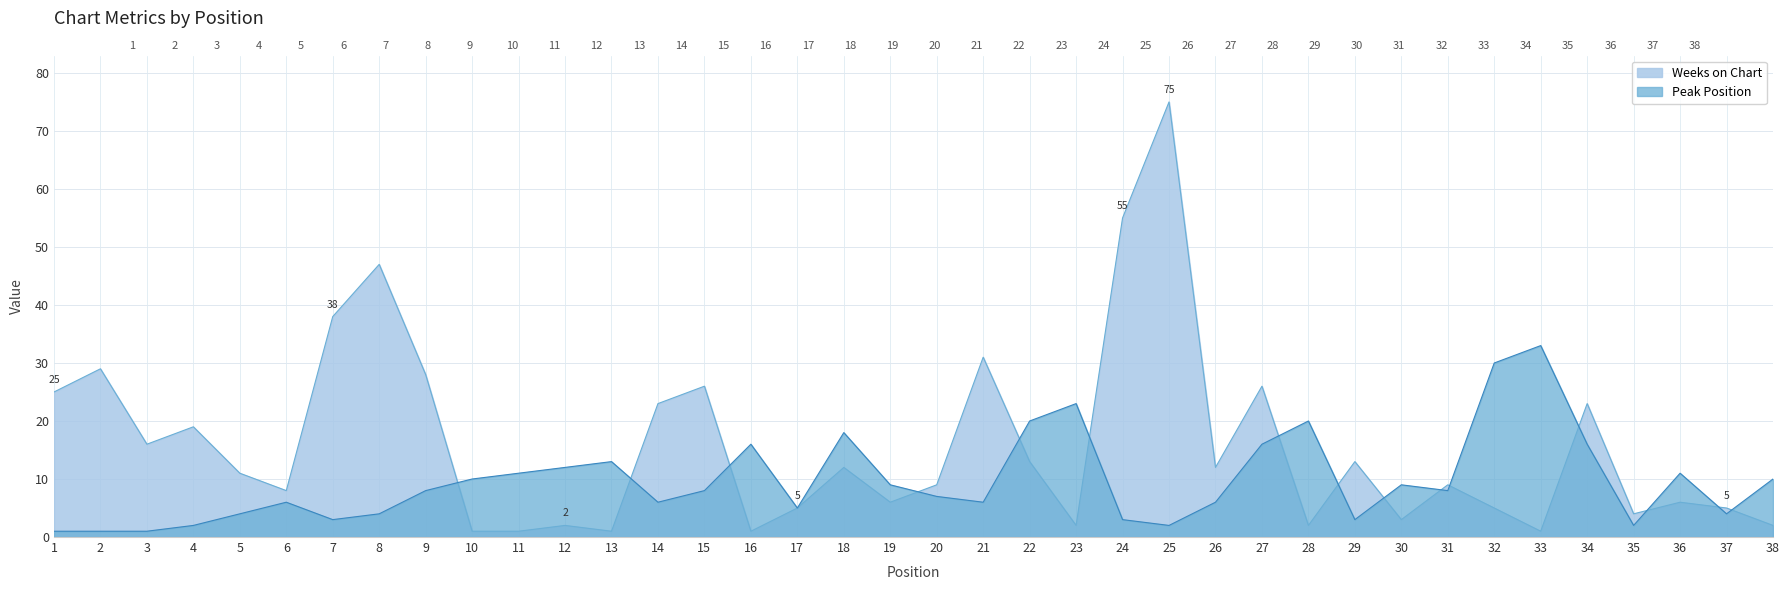

What is the difference between the highest and lowest values at 29?

10